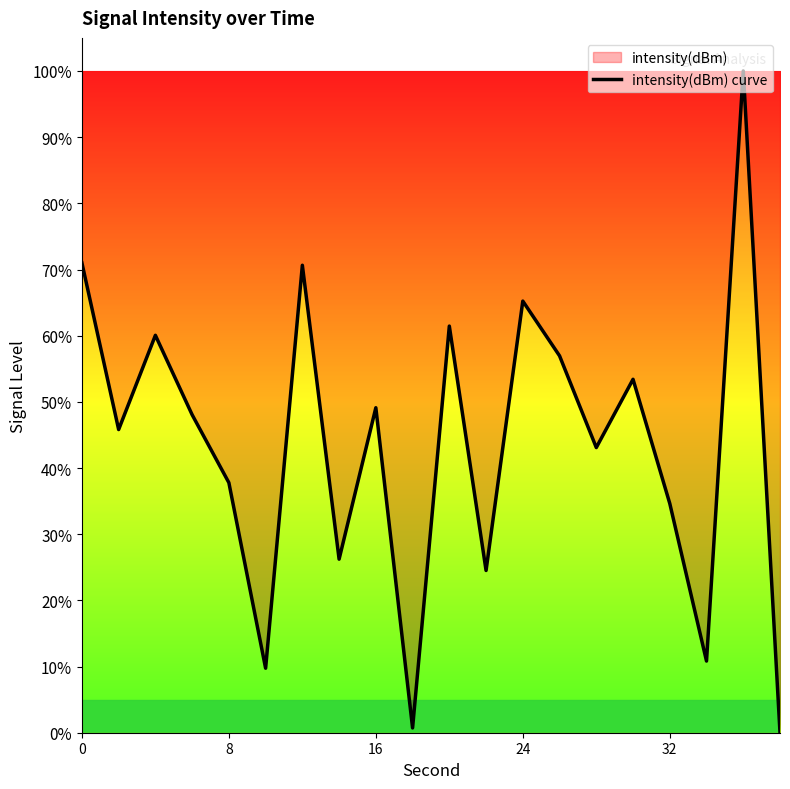

What value does the data have at 16?

49.1